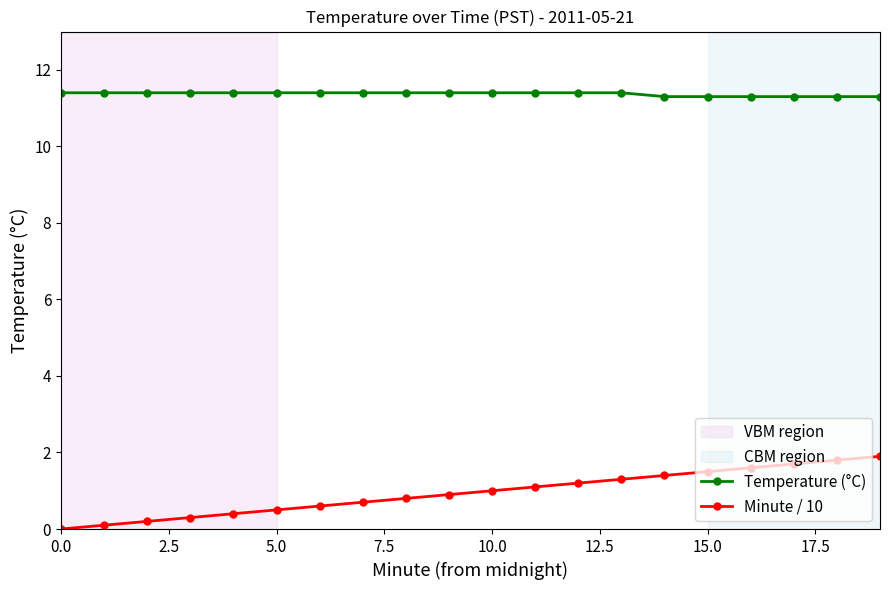

True or false: Minute / 10 and Temperature (°C) intersect in this chart.

False